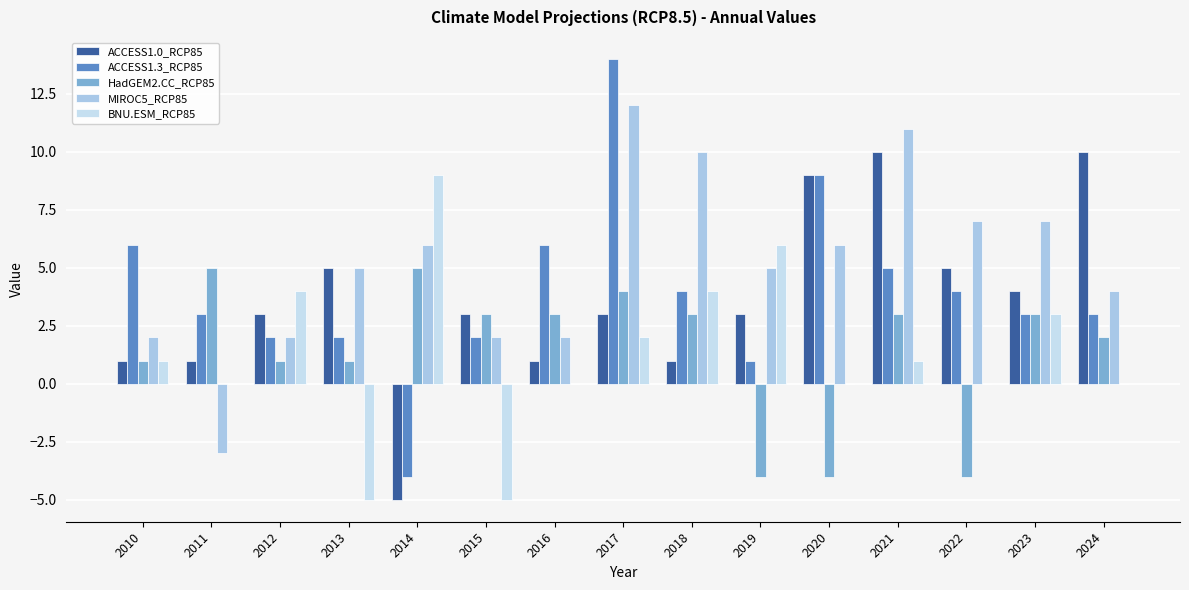

At which category does the chart reach its peak across all series?

2017